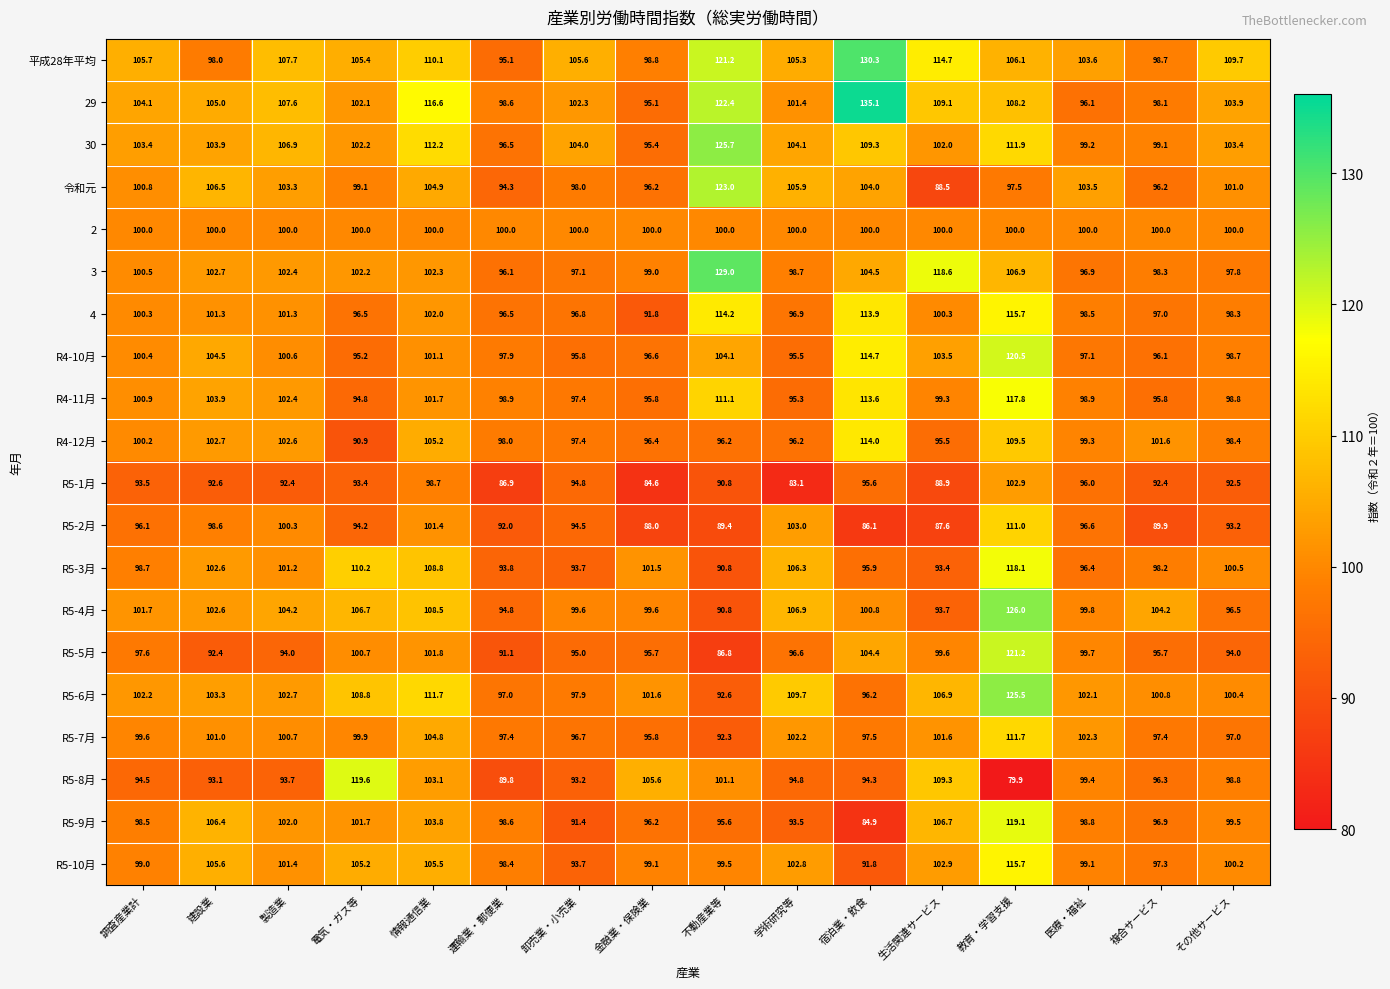

Which series has the largest total across all categories?

平成28年平均